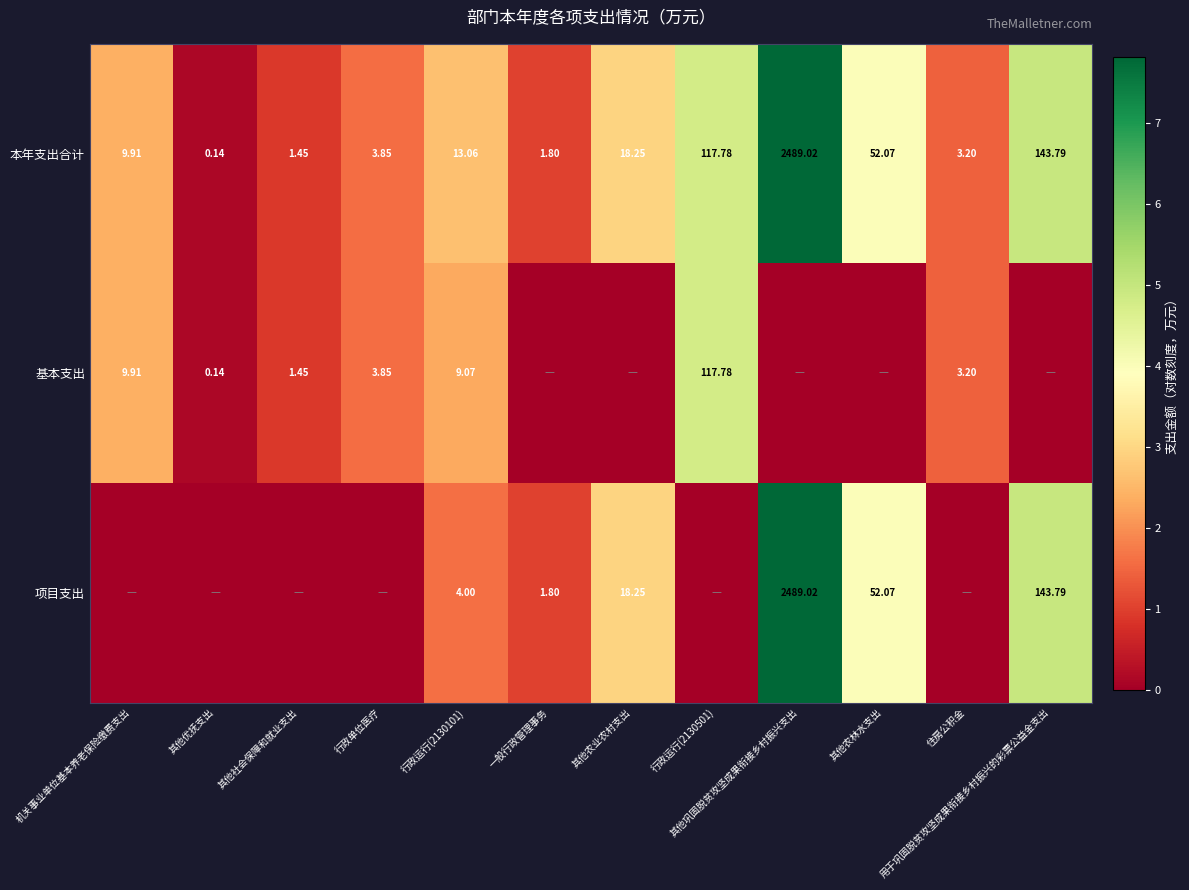

Is the value of 本年支出合计 at 一般行政管理事务 greater than the value of 基本支出 at 其他社会保障和就业支出?

Yes